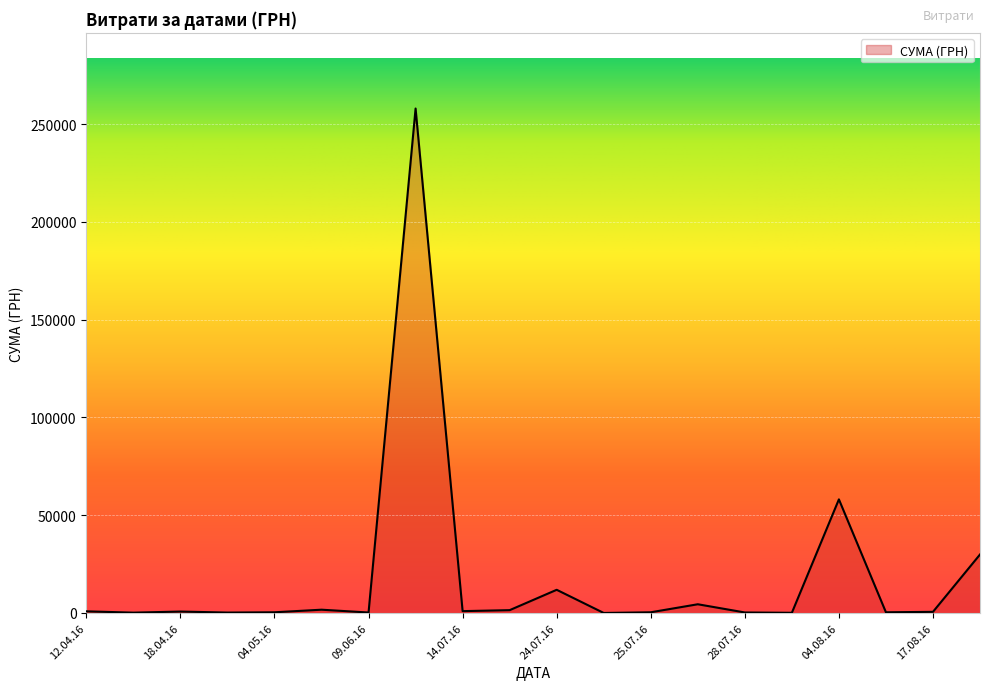

What is the greatest value displayed?

258001.8